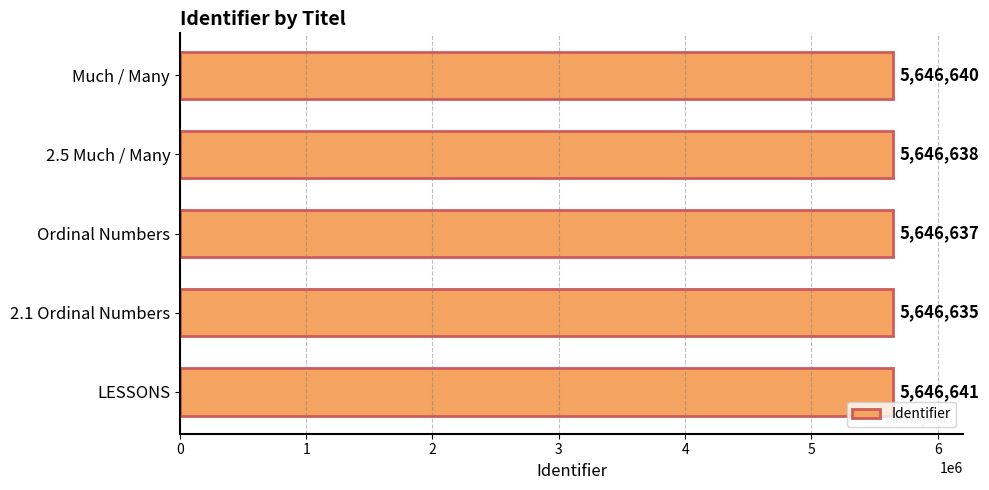

What is the average value?

5646638